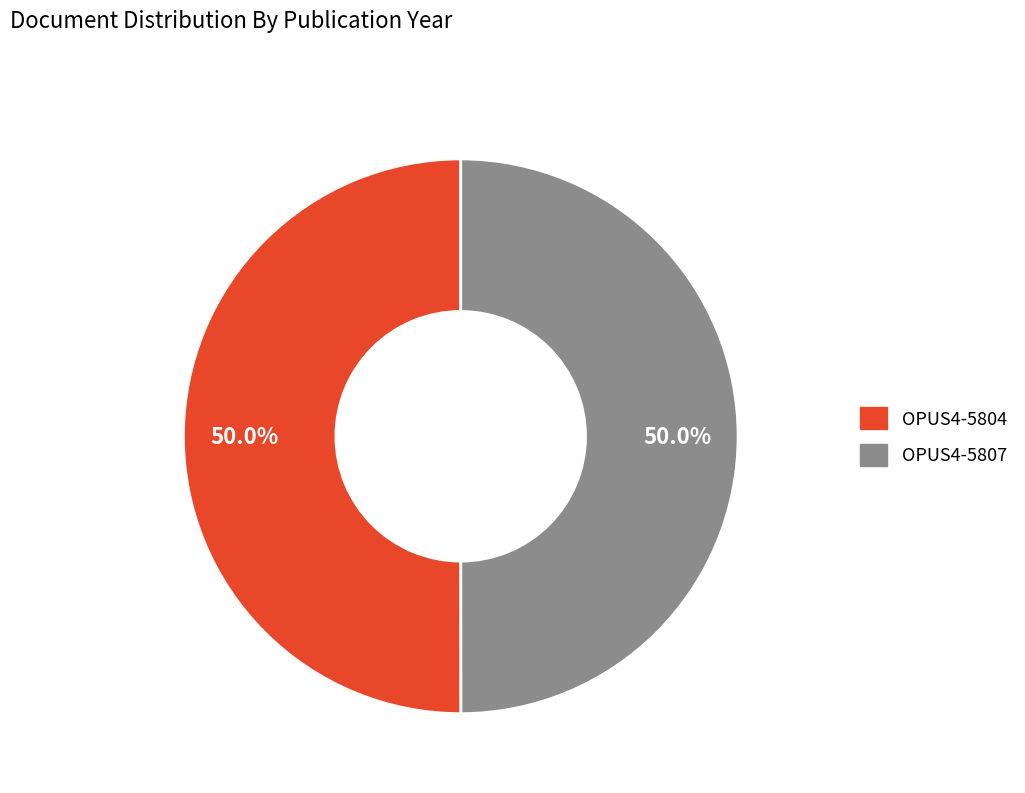

To the nearest percent, what is the combined percentage of OPUS4-5804 and OPUS4-5807?

100%